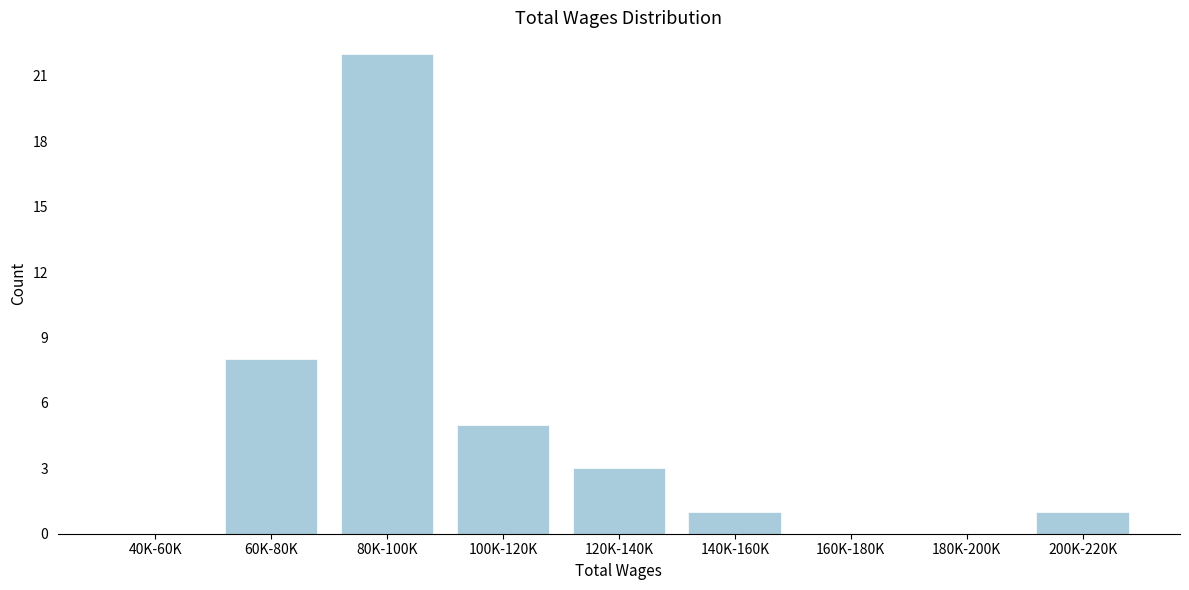

Reading left to right, extract all data points from this chart.

40K-60K=0	60K-80K=8	80K-100K=22	100K-120K=5	120K-140K=3	140K-160K=1	160K-180K=0	180K-200K=0	200K-220K=1